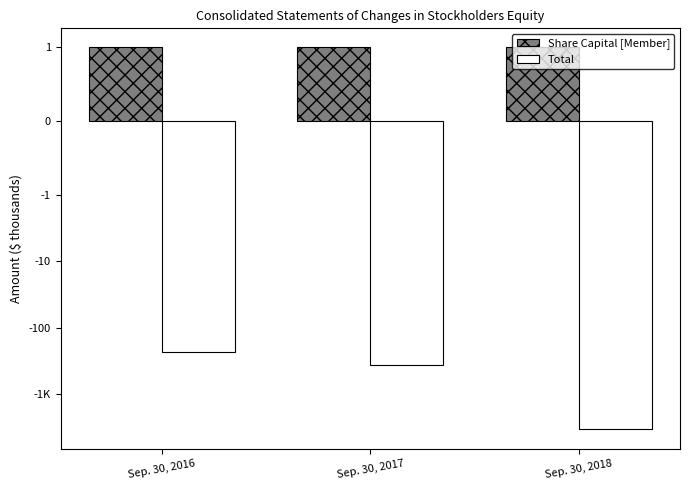

Which category has the highest value across all series?

Sep. 30, 2016